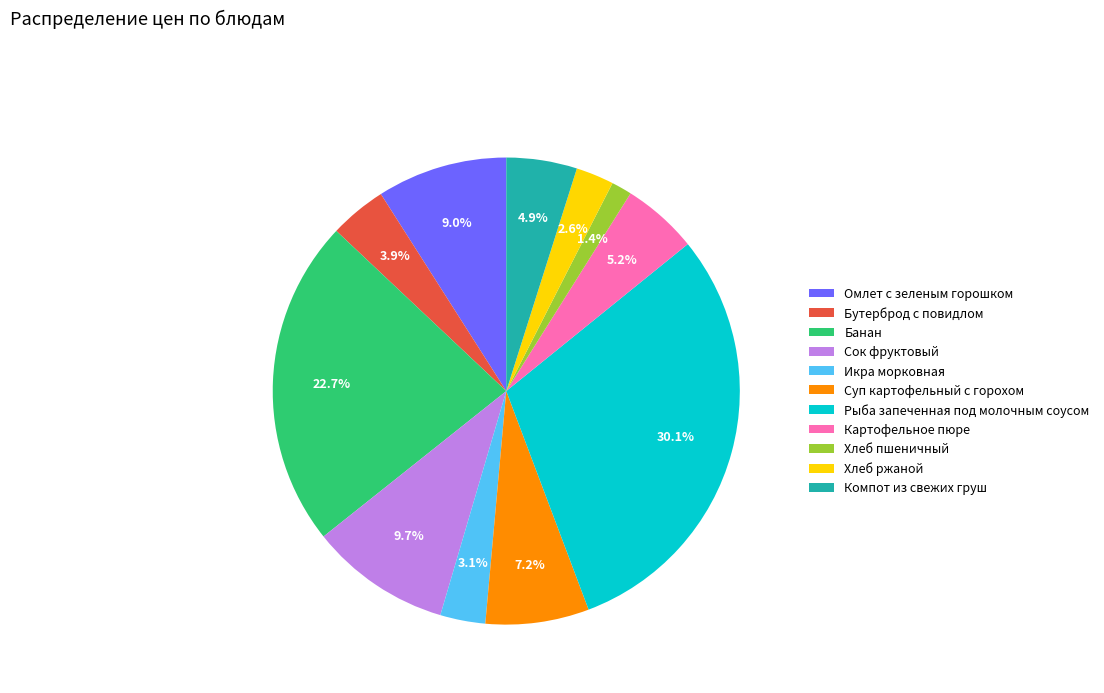

Is there any slice that represents more than half of the pie?

No